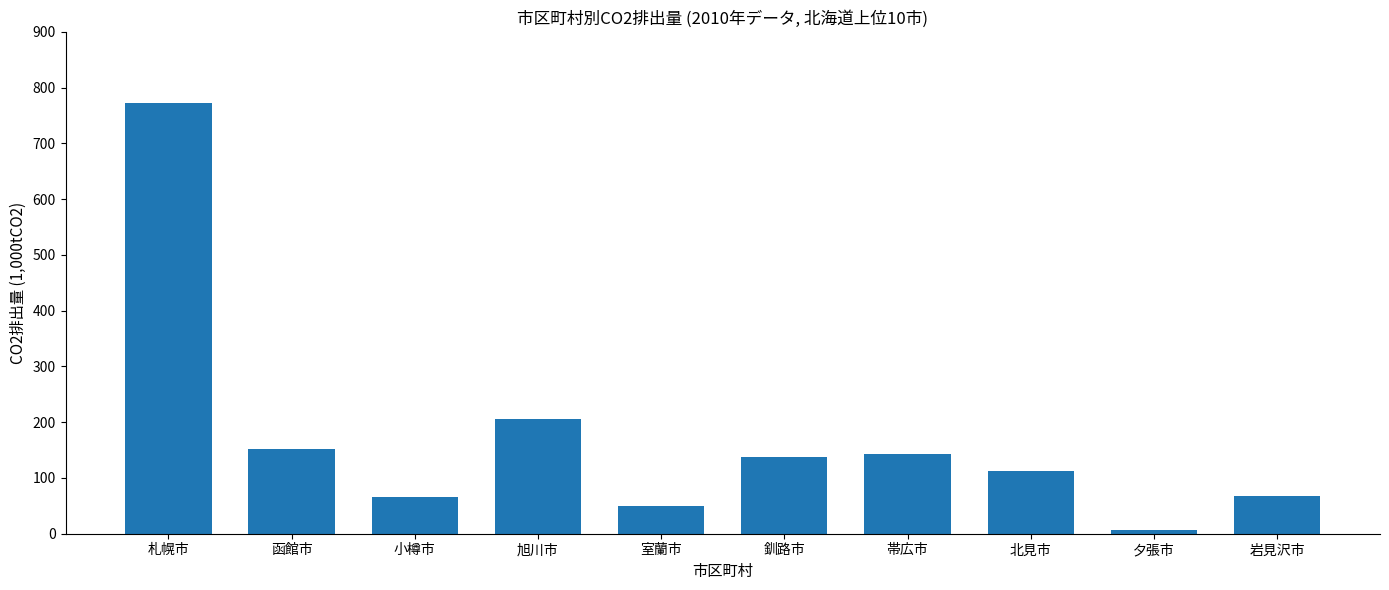

Where is the data nearest to the value 389?

旭川市